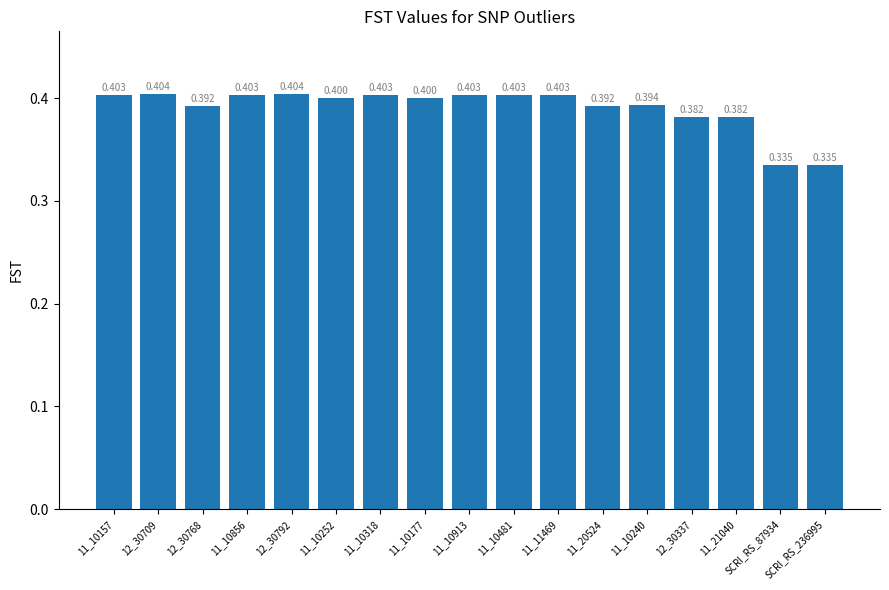

The value at 11_10481 is 0.4. True or false?

True